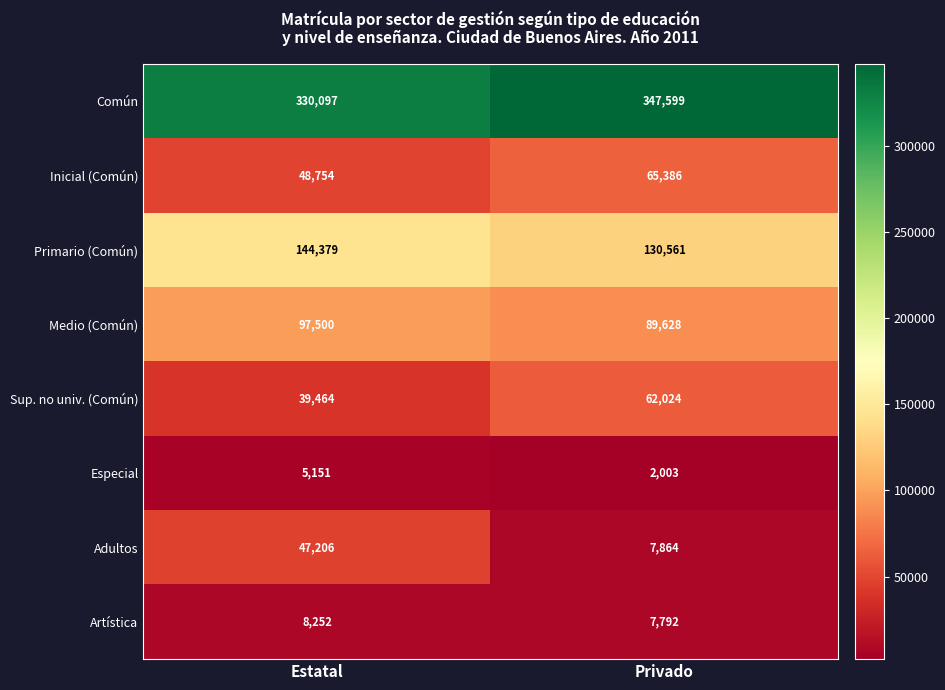

How many data points in Inicial (Común) are less than 65386?

1